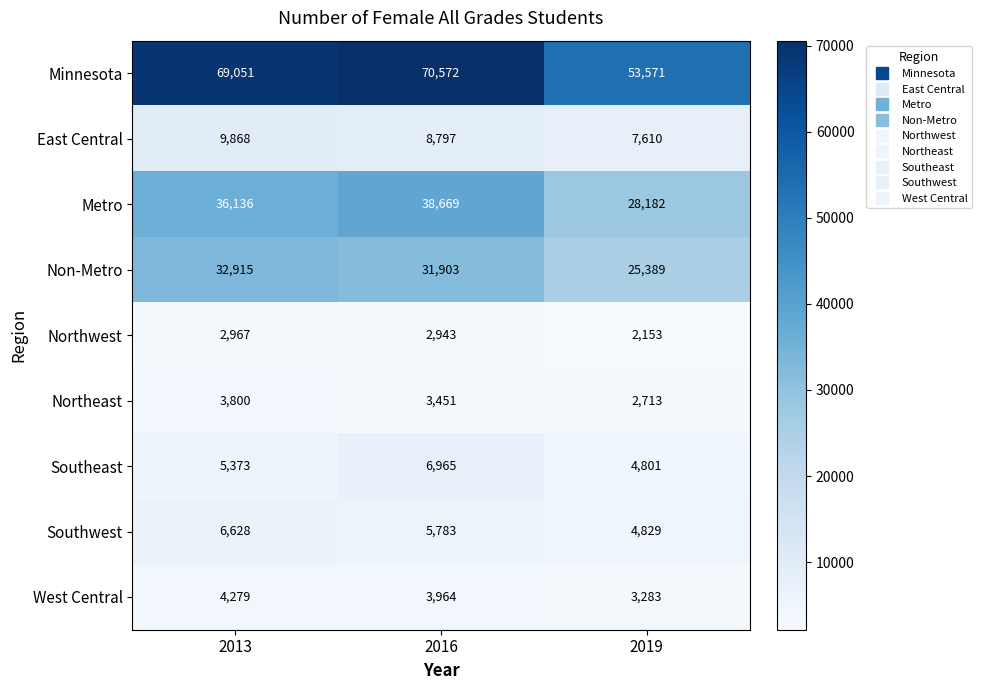

Between 2013 and 2016, which series saw the biggest shift?

Metro